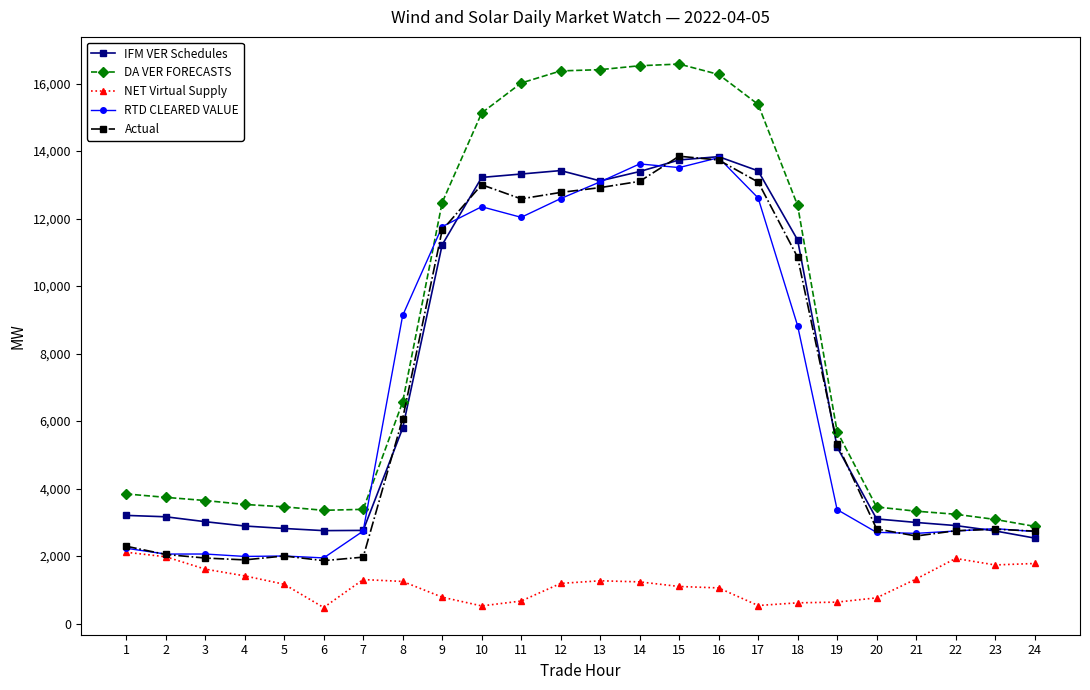

How many values in the IFM VER Schedules series are below 5229?

12